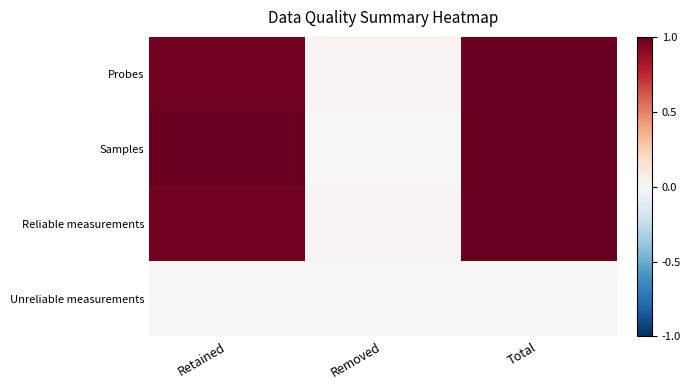

Reading right to left, list all the values displayed in this chart.

Probes: Total=1.0	Removed=0.0	Retained=1.0
Samples: Total=1.0	Removed=0.0	Retained=1.0
Reliable measurements: Total=1.0	Removed=0.0	Retained=1.0
Unreliable measurements: Total=0.0	Removed=0.0	Retained=0.0